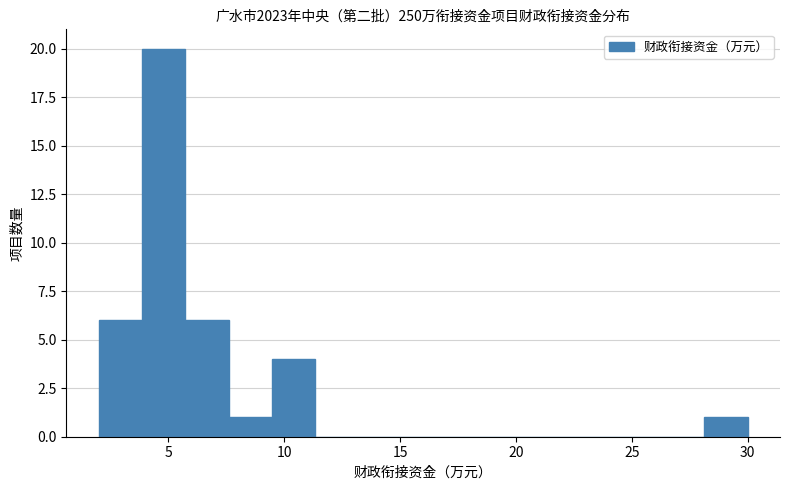

Around what value on the x-axis is the tallest bar? Give the approximate position of its centre, as read against the axis.

5.0